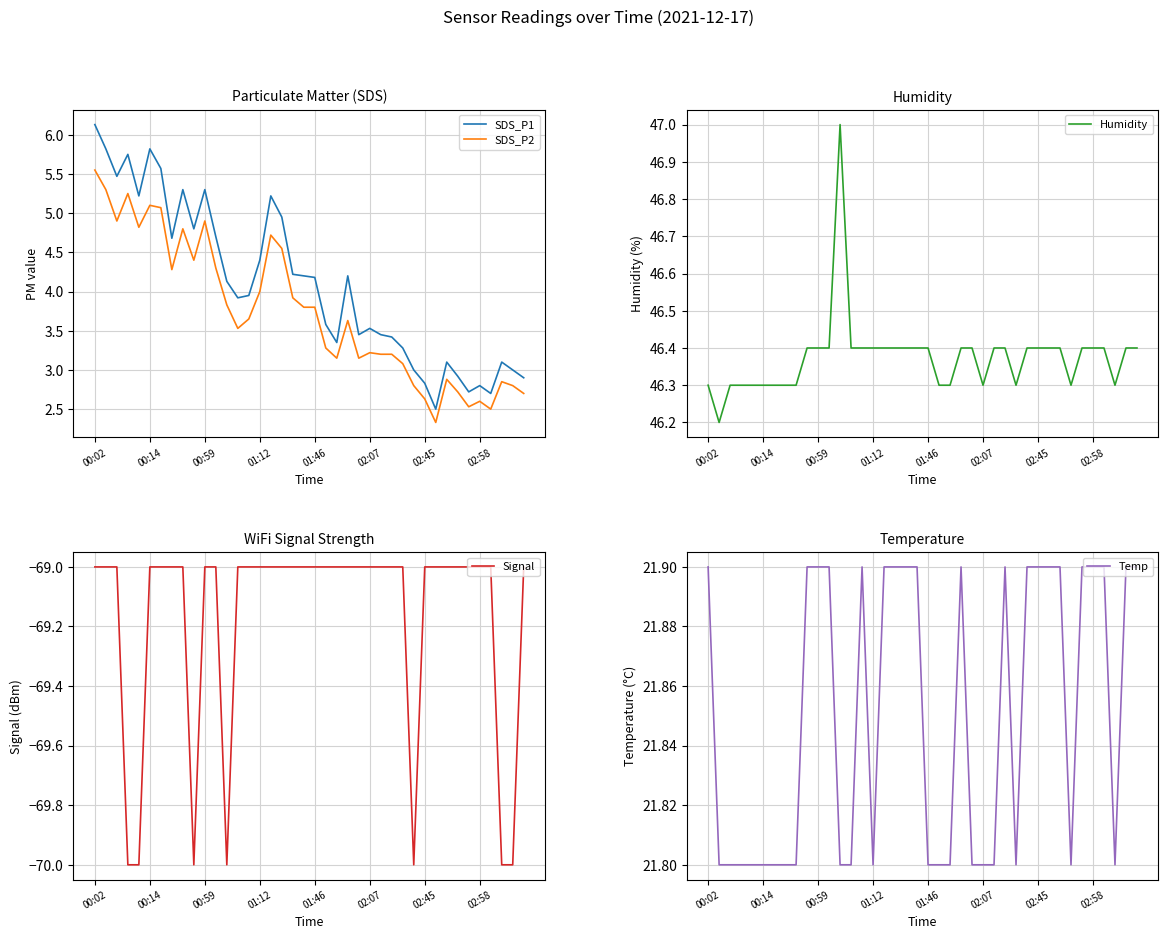

The value of SDS_P1 at 02:58 is 2.8. True or false?

True